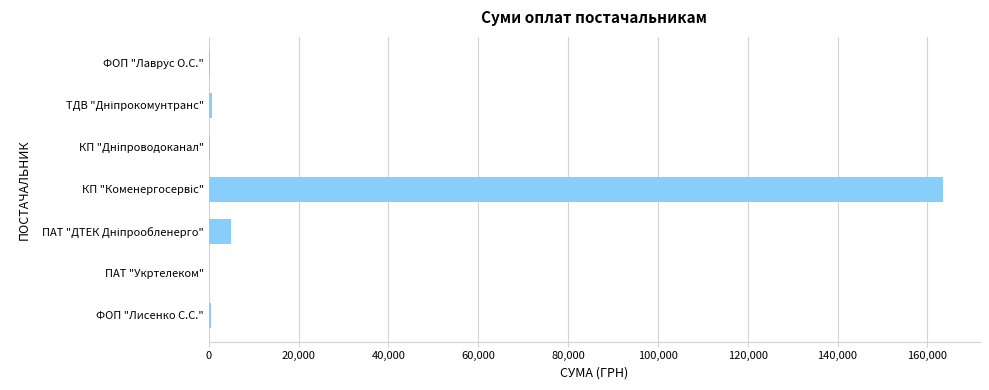

What is the maximum value shown in the chart?

163539.9